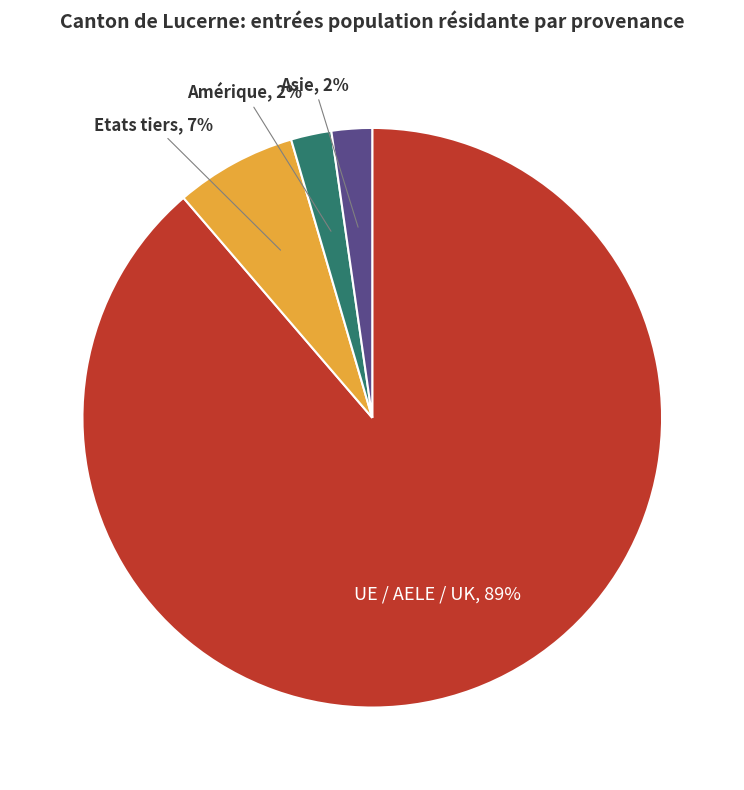

Which slice represents more than half of the pie?

UE / AELE / UK